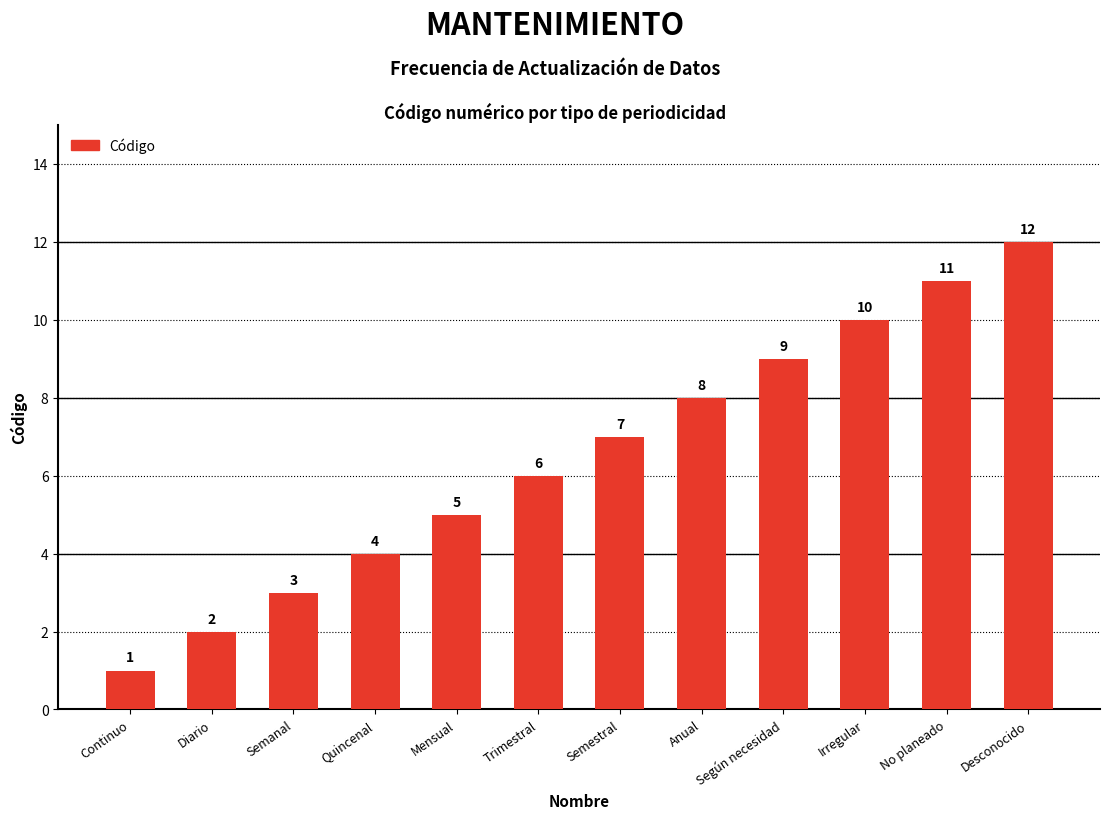

Reading left to right, transcribe all the data shown in this chart.

1	2	3	4	5	6	7	8	9	10	11	12